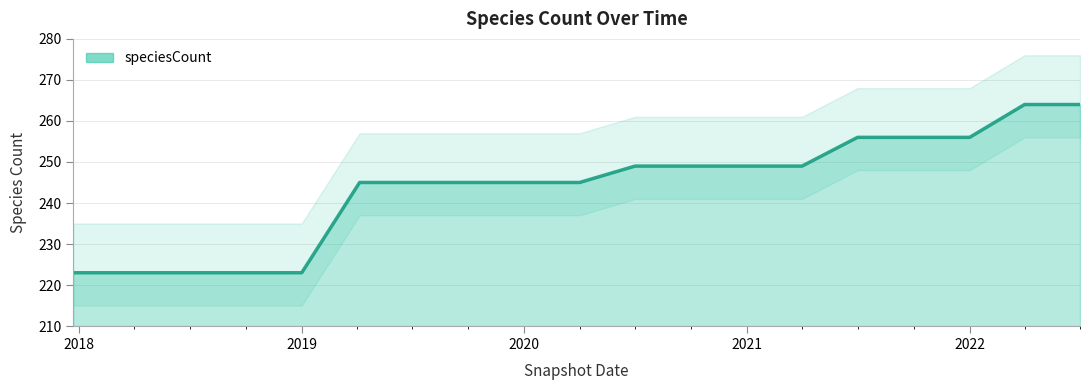

At which category does the chart reach its peak across all series?

2022-04-01